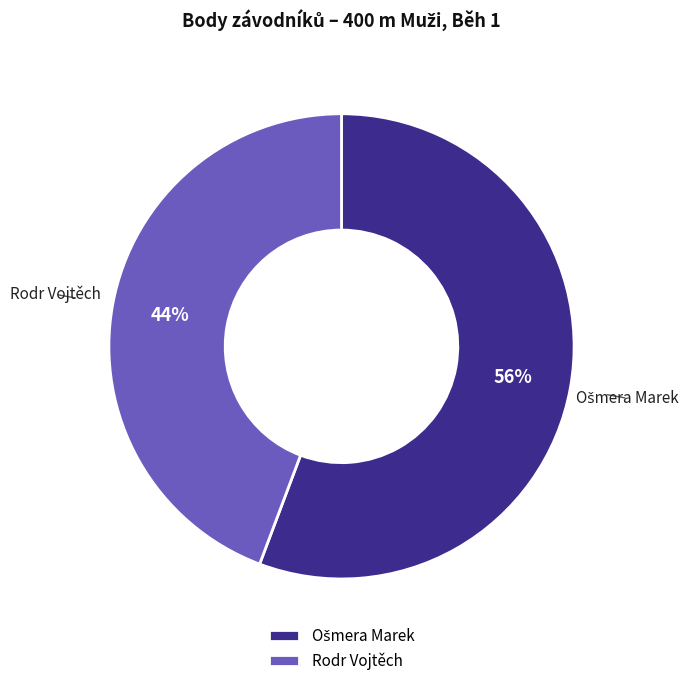

Is it true that Rodr Vojtěch is 58% of the pie?

False